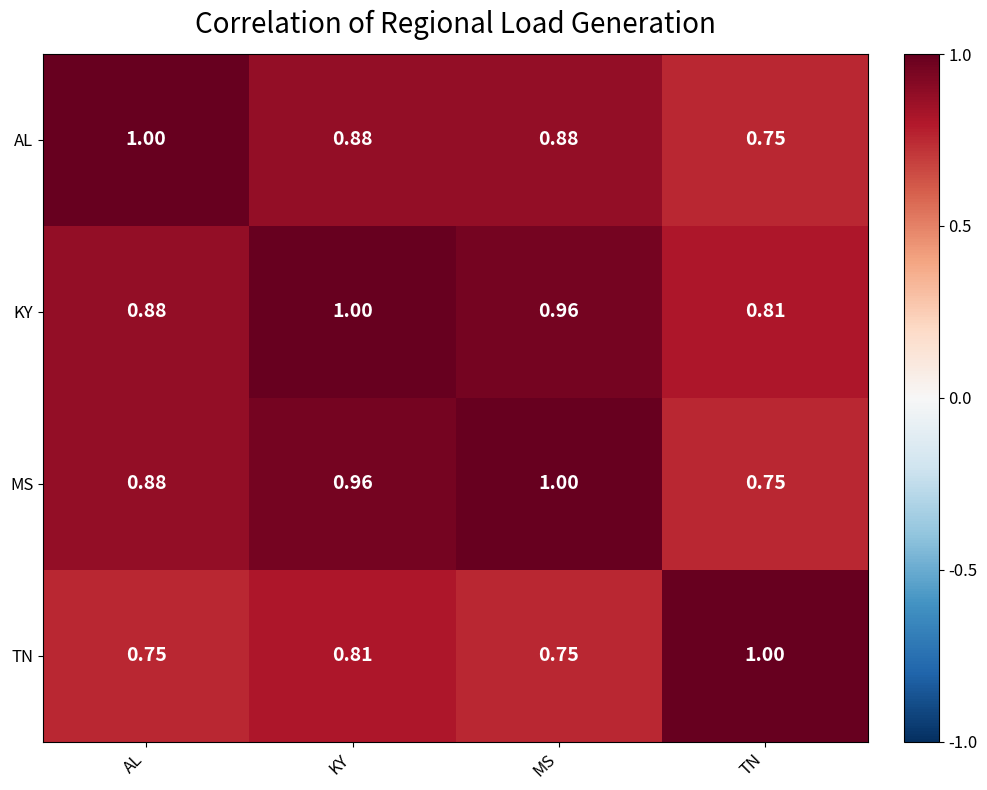

Rank the series by their average value, from highest to lowest.

KY, MS, AL, TN